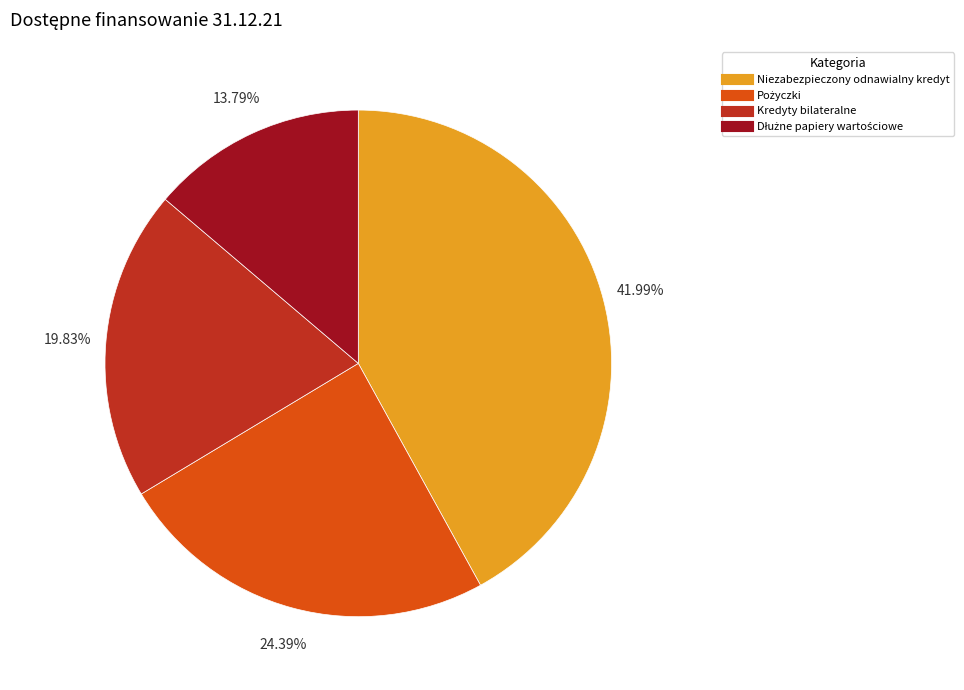

What percentage is the Niezabezpieczony odnawialny kredyt slice, to the nearest percent?

42%